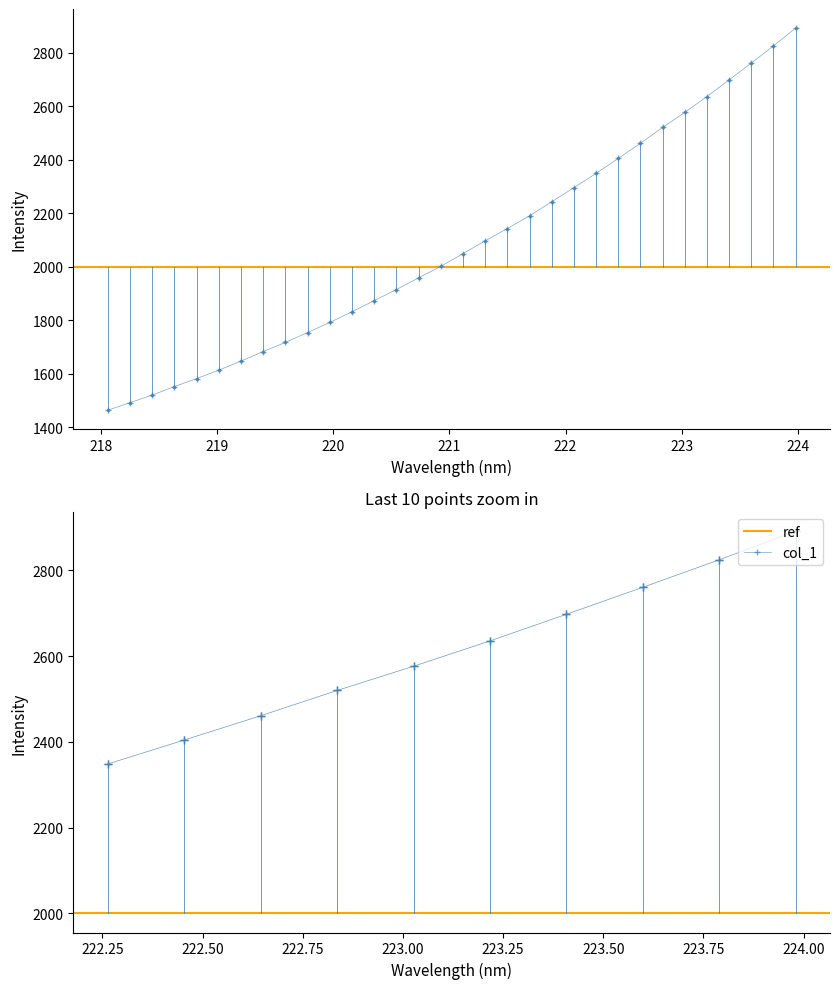

What is the value of the 16th point from the left?

2000.9